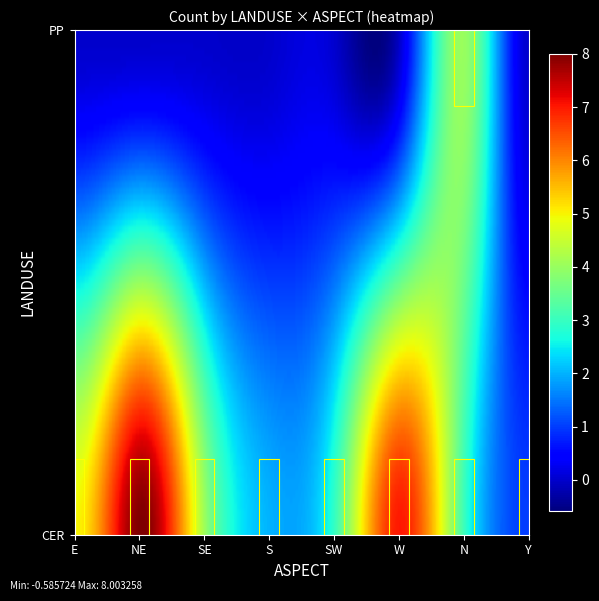

Is it true that the value at PP_NE is 0?

True